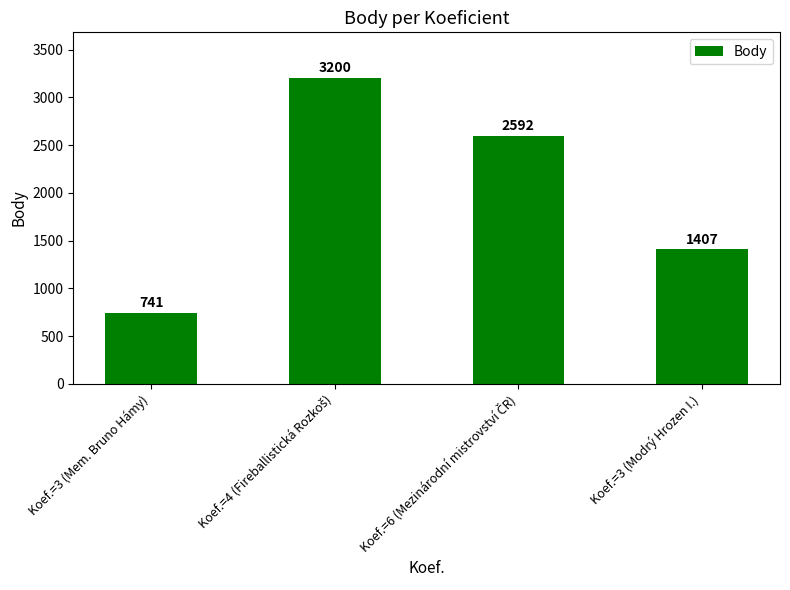

Reading left to right, list all the values displayed in this chart.

741	3200	2592	1407